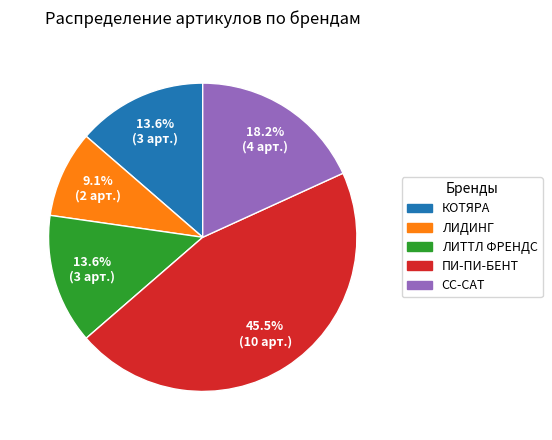

Which has a higher value, ПИ-ПИ-БЕНТ or КОТЯРА?

ПИ-ПИ-БЕНТ